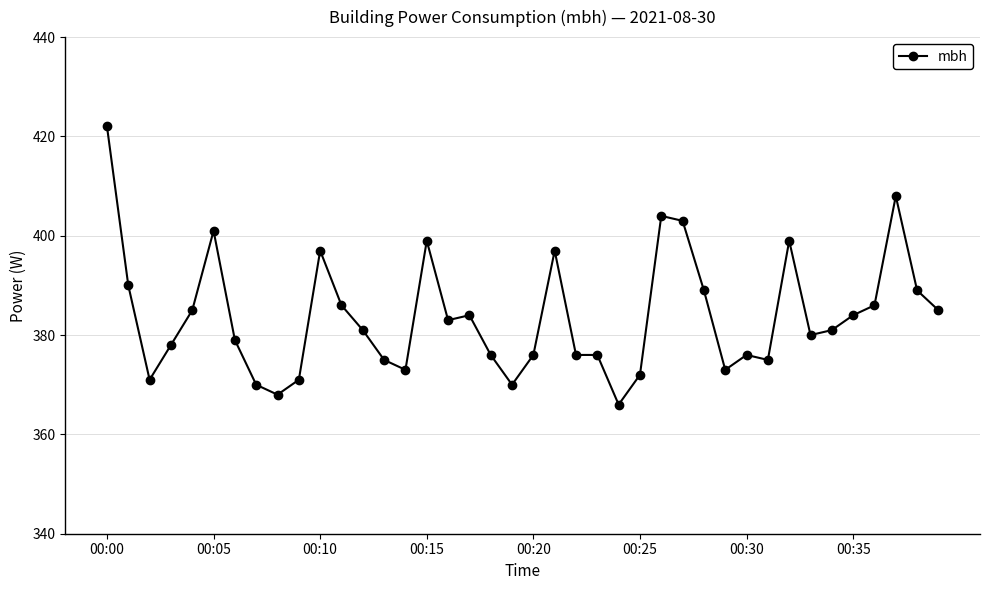

What is the greatest value displayed?

422